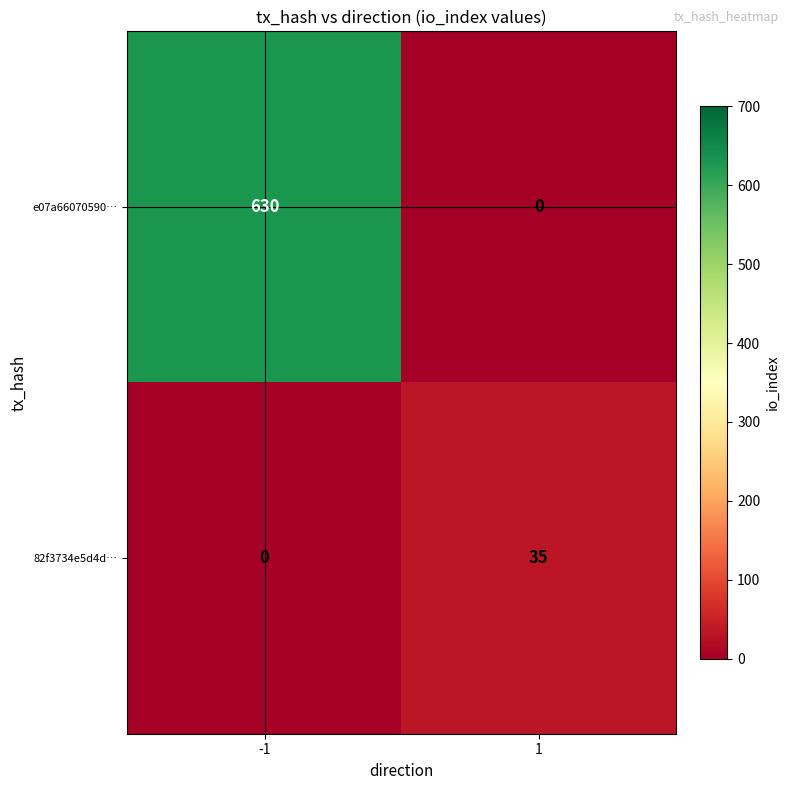

At which category is the sum across all series the highest?

-1